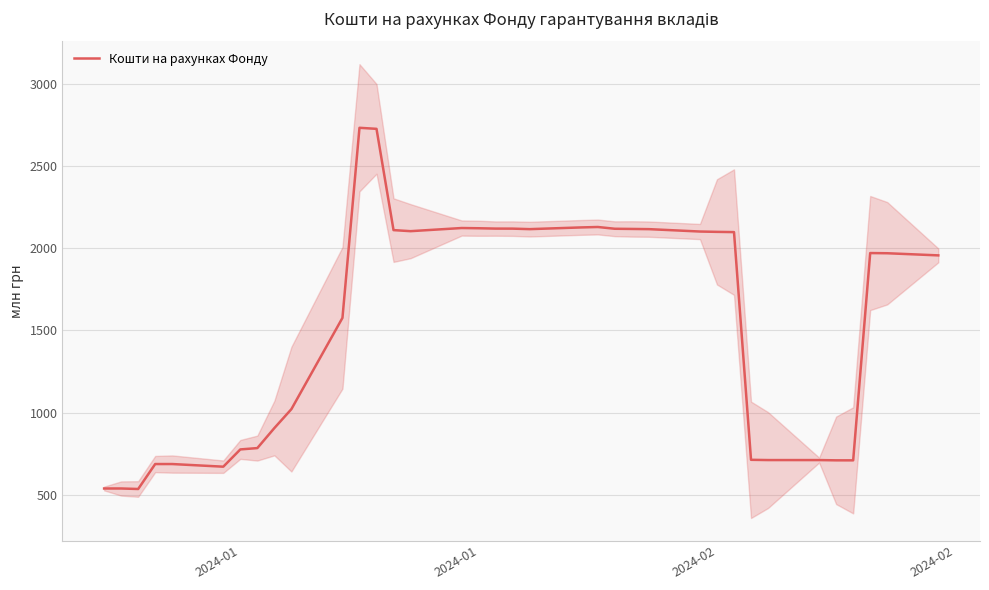

Reading left to right, list all the values displayed in this chart.

538.9	538.9	535.8	687.5	687.5	671.5	776.4	784.5	906.2	1021.2	1576.1	2731.6	2725.3	2109.6	2103.2	2122.3	2120.9	2118.9	2118.6	2115.6	2125.9	2128.6	2117.9	2116.8	2115.5	2101.0	2099.0	2097.5	713.3	711.7	711.7	710.1	710.0	1970.1	1969.0	1956.0